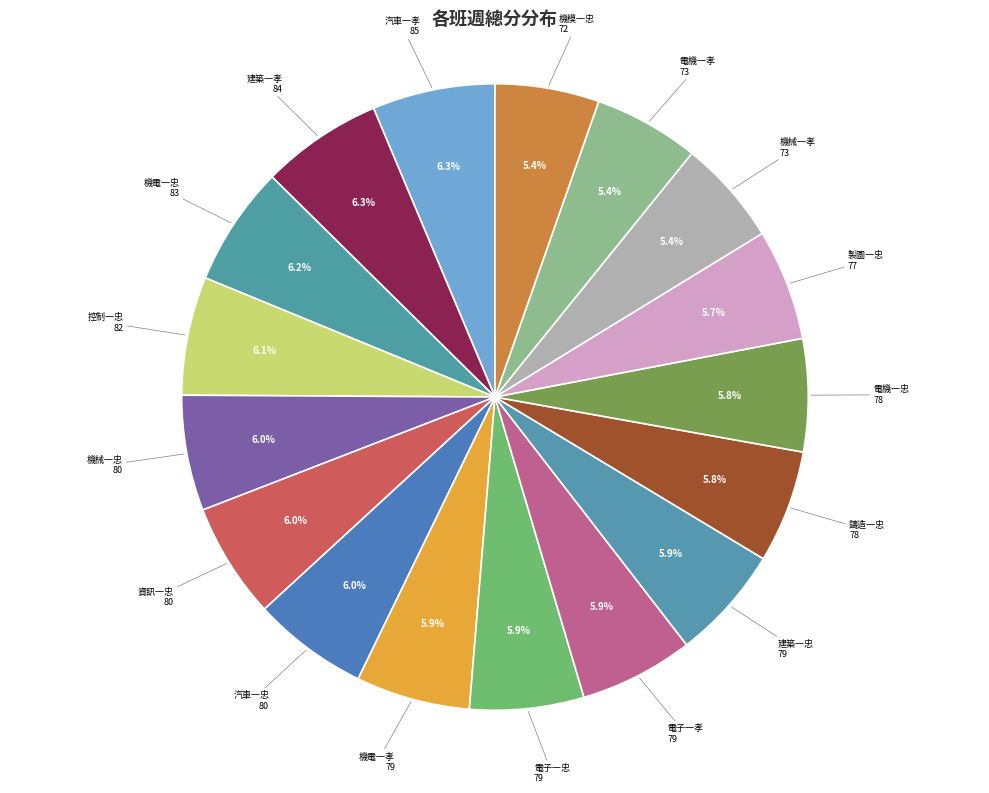

Is there a majority slice in this chart?

No